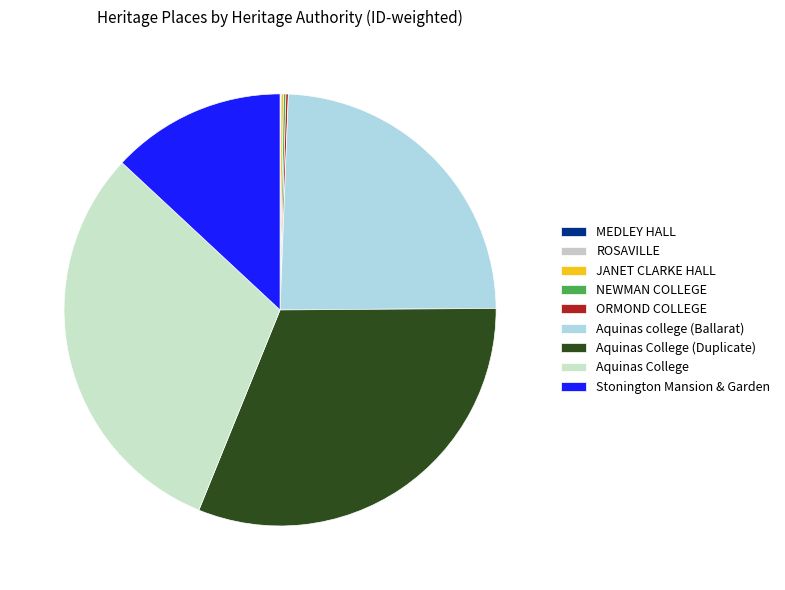

What is the largest slice in the pie chart?

Aquinas College (Duplicate)